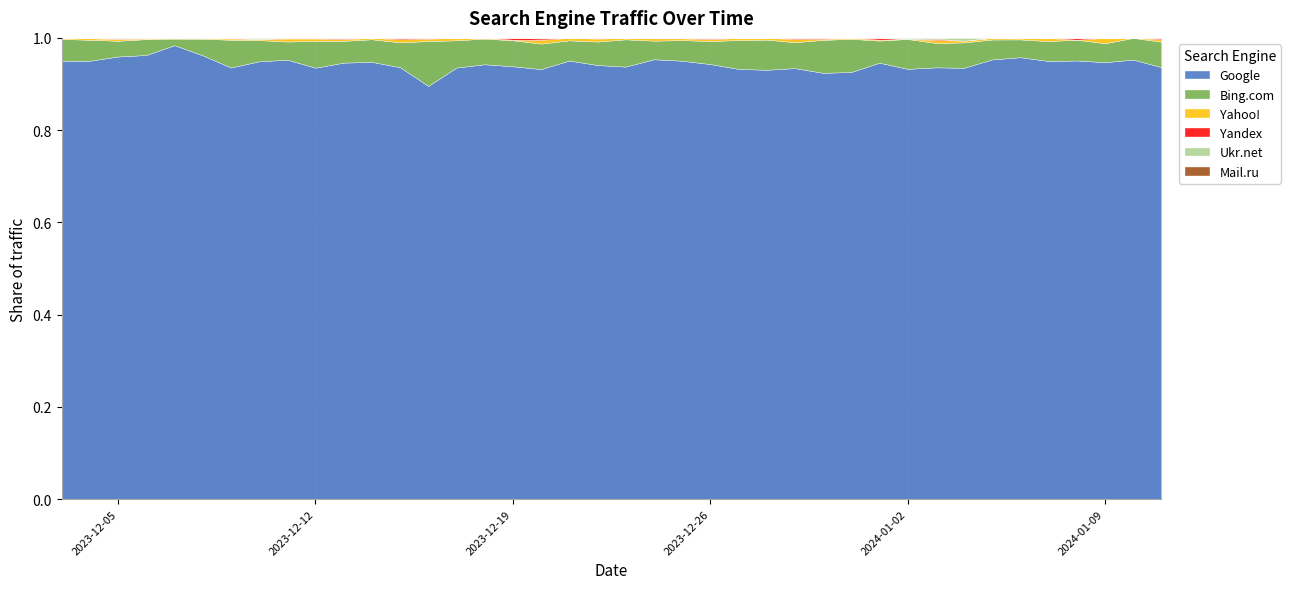

Reading right to left, extract all data points from this chart.

Google: 2024-01-11=340	2024-01-10=485	2024-01-09=486	2024-01-08=485	2024-01-07=683	2024-01-06=868	2024-01-05=817	2024-01-04=476	2024-01-03=425	2024-01-02=389	2024-01-01=492	2023-12-31=438	2023-12-30=427	2023-12-29=399	2023-12-28=498	2023-12-27=583	2023-12-26=698	2023-12-25=979	2023-12-24=947	2023-12-23=602	2023-12-22=593	2023-12-21=715	2023-12-20=675	2023-12-19=717	2023-12-18=610	2023-12-17=713	2023-12-16=533	2023-12-15=678	2023-12-14=637	2023-12-13=741	2023-12-12=709	2023-12-11=725	2023-12-10=785	2023-12-09=685	2023-12-08=1019	2023-12-07=4836	2023-12-06=2128	2023-12-05=1379	2023-12-04=1151	2023-12-03=824
Bing.com: 2024-01-11=20	2024-01-10=24	2024-01-09=21	2024-01-08=23	2024-01-07=31	2024-01-06=35	2024-01-05=37	2024-01-04=28	2024-01-03=24	2024-01-02=27	2024-01-01=25	2023-12-31=34	2023-12-30=33	2023-12-29=24	2023-12-28=35	2023-12-27=39	2023-12-26=37	2023-12-25=46	2023-12-24=40	2023-12-23=38	2023-12-22=32	2023-12-21=33	2023-12-20=40	2023-12-19=43	2023-12-18=36	2023-12-17=45	2023-12-16=58	2023-12-15=39	2023-12-14=33	2023-12-13=37	2023-12-12=44	2023-12-11=30	2023-12-10=38	2023-12-09=44	2023-12-08=38	2023-12-07=70	2023-12-06=76	2023-12-05=49	2023-12-04=55	2023-12-03=41
Yahoo!: 2024-01-11=2	2024-01-10=0	2024-01-09=6	2024-01-08=0	2024-01-07=5	2024-01-06=2	2024-01-05=3	2024-01-04=2	2024-01-03=3	2024-01-02=0	2024-01-01=1	2023-12-31=1	2023-12-30=1	2023-12-29=3	2023-12-28=2	2023-12-27=3	2023-12-26=3	2023-12-25=4	2023-12-24=5	2023-12-23=2	2023-12-22=4	2023-12-21=4	2023-12-20=6	2023-12-19=1	2023-12-18=1	2023-12-17=4	2023-12-16=3	2023-12-15=5	2023-12-14=2	2023-12-13=3	2023-12-12=4	2023-12-11=5	2023-12-10=2	2023-12-09=2	2023-12-08=1	2023-12-07=6	2023-12-06=3	2023-12-05=6	2023-12-04=4	2023-12-03=2
Yandex: 2024-01-11=1	2024-01-10=0	2024-01-09=0	2024-01-08=2	2024-01-07=0	2024-01-06=1	2024-01-05=0	2024-01-04=0	2024-01-03=1	2024-01-02=0	2024-01-01=2	2023-12-31=0	2023-12-30=1	2023-12-29=1	2023-12-28=0	2023-12-27=0	2023-12-26=1	2023-12-25=1	2023-12-24=1	2023-12-23=0	2023-12-22=1	2023-12-21=0	2023-12-20=2	2023-12-19=3	2023-12-18=0	2023-12-17=0	2023-12-16=1	2023-12-15=2	2023-12-14=0	2023-12-13=1	2023-12-12=1	2023-12-11=1	2023-12-10=0	2023-12-09=1	2023-12-08=0	2023-12-07=1	2023-12-06=1	2023-12-05=1	2023-12-04=0	2023-12-03=0
Ukr.net: 2024-01-11=0	2024-01-10=0	2024-01-09=0	2024-01-08=0	2024-01-07=0	2024-01-06=0	2024-01-05=0	2024-01-04=3	2024-01-03=1	2024-01-02=1	2024-01-01=0	2023-12-31=0	2023-12-30=0	2023-12-29=0	2023-12-28=0	2023-12-27=0	2023-12-26=1	2023-12-25=0	2023-12-24=0	2023-12-23=0	2023-12-22=0	2023-12-21=0	2023-12-20=1	2023-12-19=0	2023-12-18=0	2023-12-17=0	2023-12-16=0	2023-12-15=0	2023-12-14=0	2023-12-13=1	2023-12-12=0	2023-12-11=0	2023-12-10=2	2023-12-09=0	2023-12-08=1	2023-12-07=1	2023-12-06=2	2023-12-05=2	2023-12-04=1	2023-12-03=0
Mail.ru: 2024-01-11=0	2024-01-10=0	2024-01-09=0	2024-01-08=0	2024-01-07=0	2024-01-06=0	2024-01-05=0	2024-01-04=0	2024-01-03=0	2024-01-02=0	2024-01-01=0	2023-12-31=0	2023-12-30=0	2023-12-29=0	2023-12-28=0	2023-12-27=0	2023-12-26=0	2023-12-25=0	2023-12-24=0	2023-12-23=0	2023-12-22=0	2023-12-21=0	2023-12-20=0	2023-12-19=0	2023-12-18=0	2023-12-17=0	2023-12-16=0	2023-12-15=0	2023-12-14=0	2023-12-13=0	2023-12-12=0	2023-12-11=0	2023-12-10=0	2023-12-09=0	2023-12-08=0	2023-12-07=0	2023-12-06=0	2023-12-05=0	2023-12-04=0	2023-12-03=0